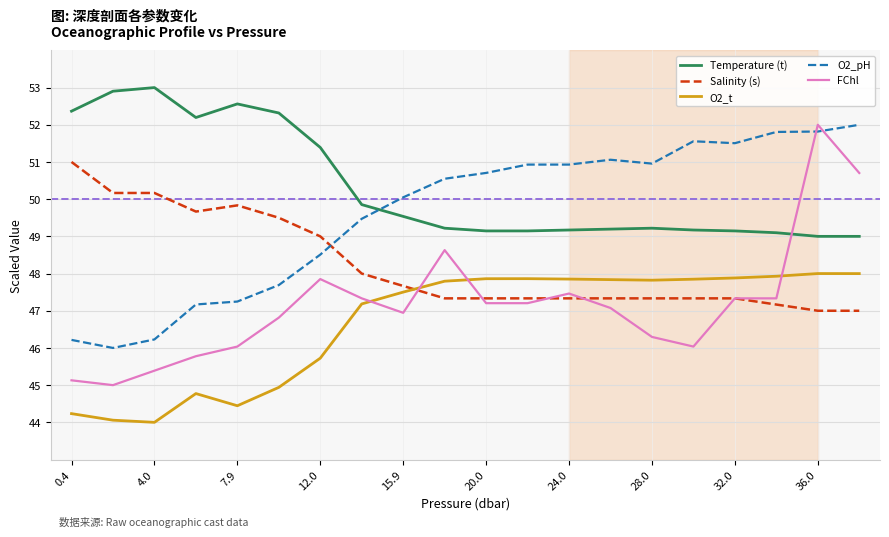

Which series has the widest spread of values?

FChl